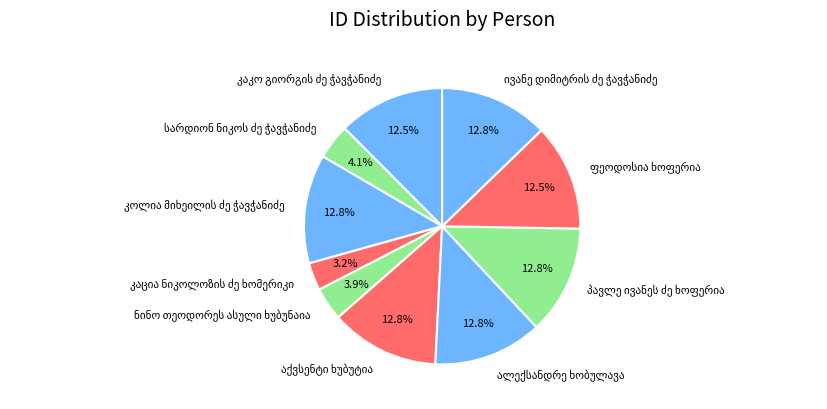

Does any single category account for the majority?

No